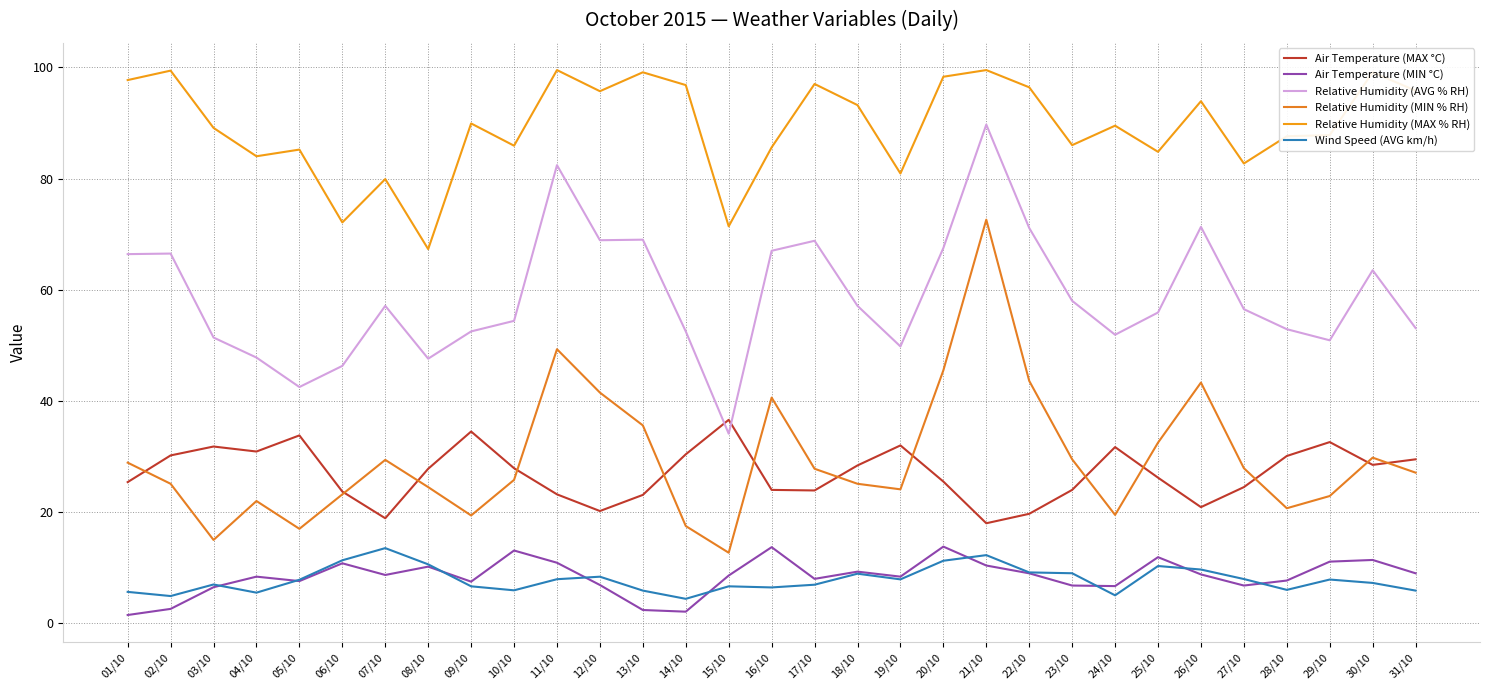

Does the chart display data point markers on the line(s)?

No